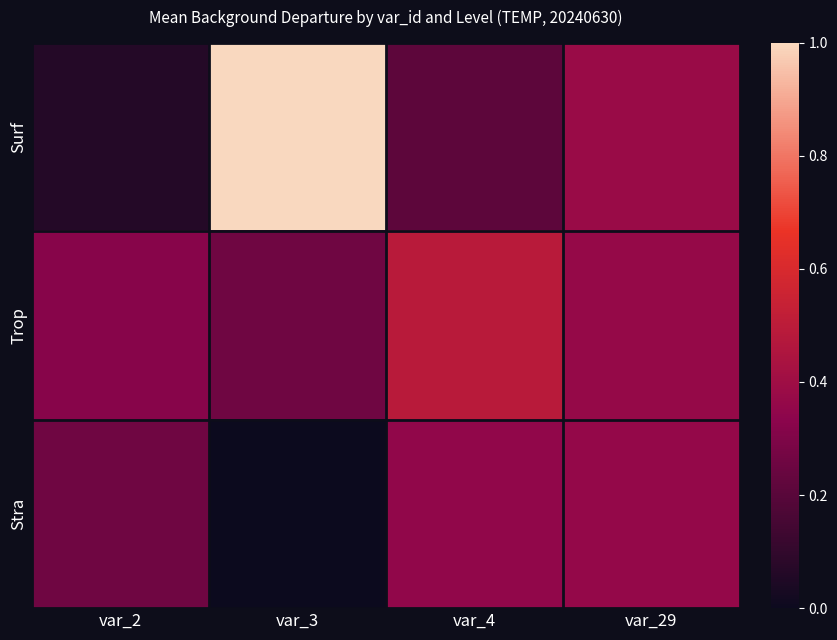

List the series in order of their overall mean, highest first.

Surf, Trop, Stra